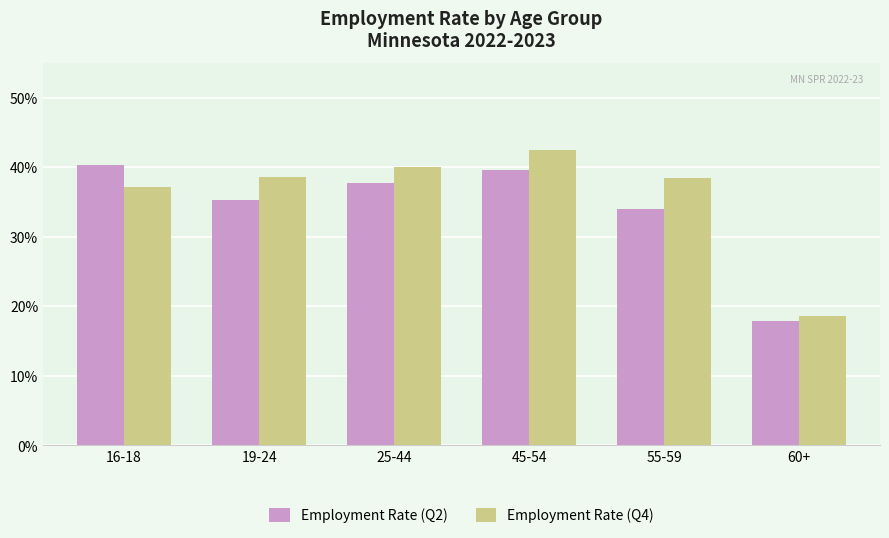

Rank the series by their maximum value, from lowest to highest.

Employment Rate (Q2), Employment Rate (Q4)